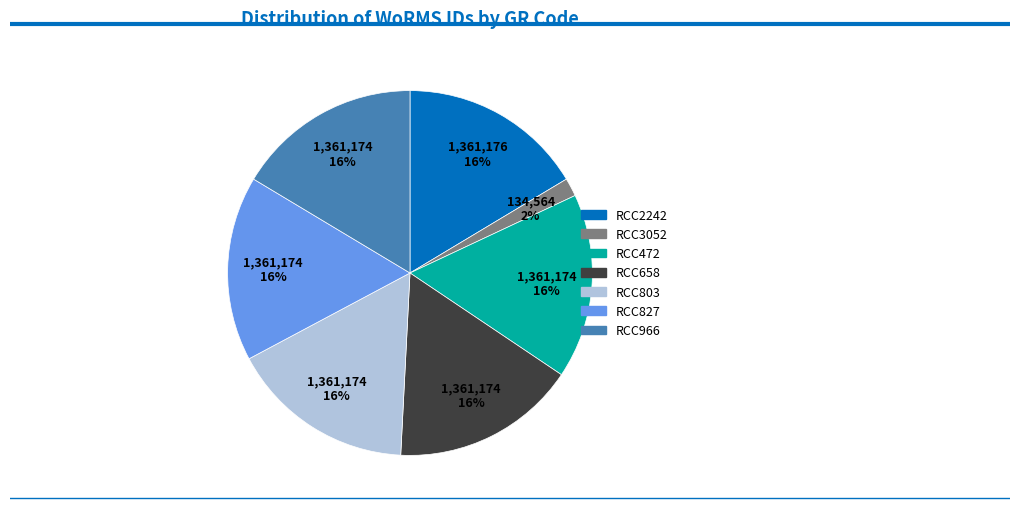

Is the sum of RCC2242 and RCC827 greater than half?

No